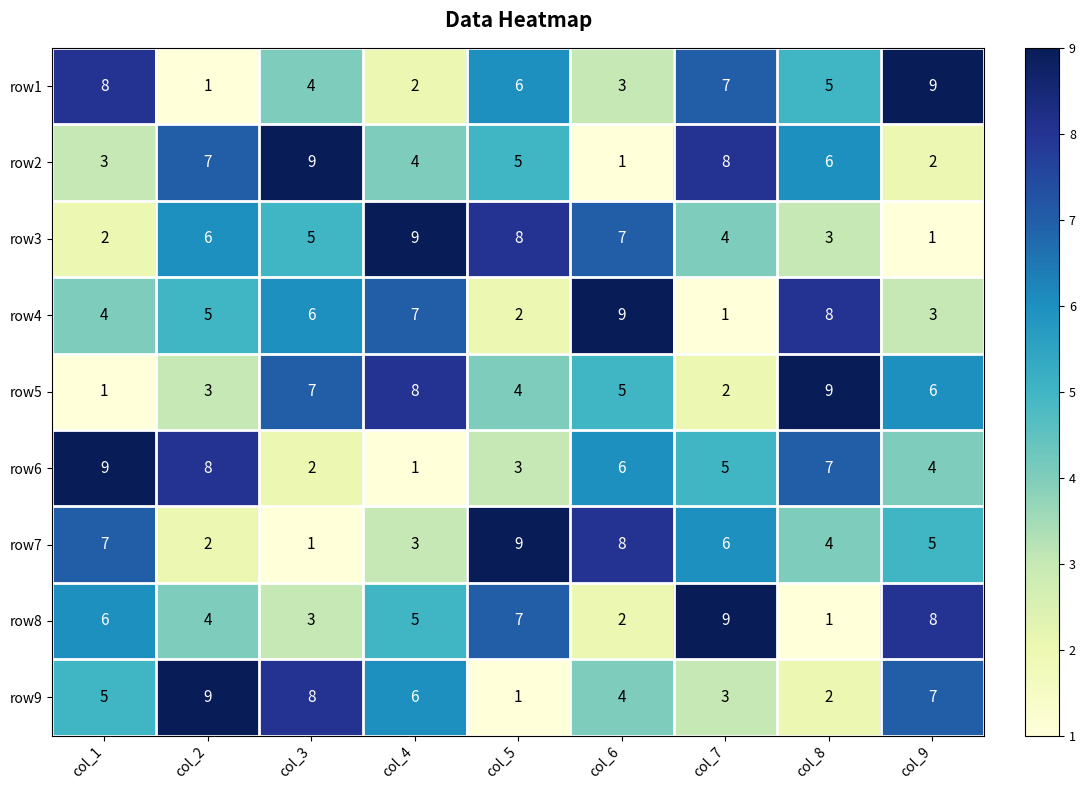

How many distinct data groups are displayed?

9